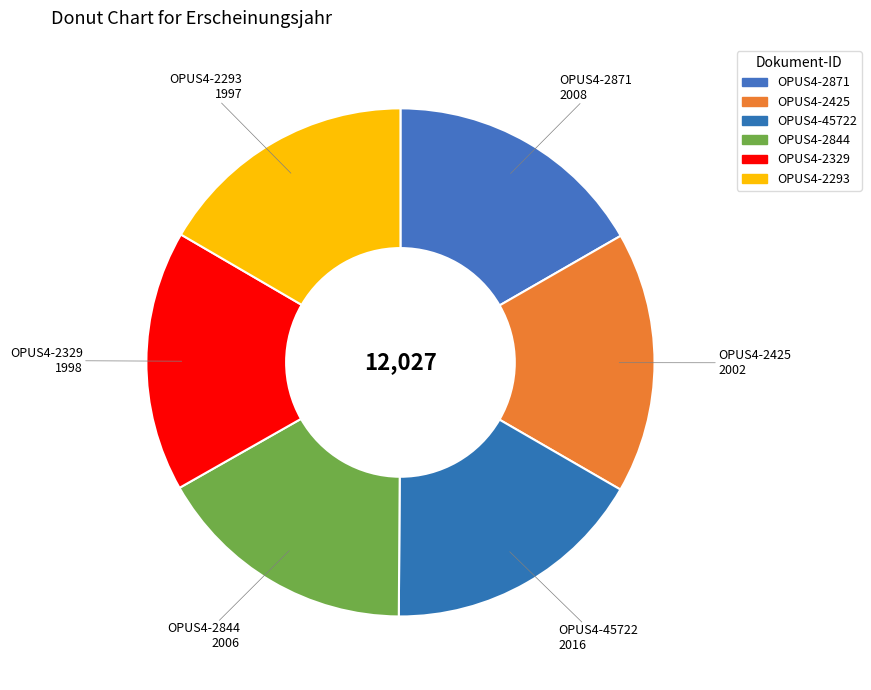

What is the smallest slice in the pie chart?

OPUS4-2293